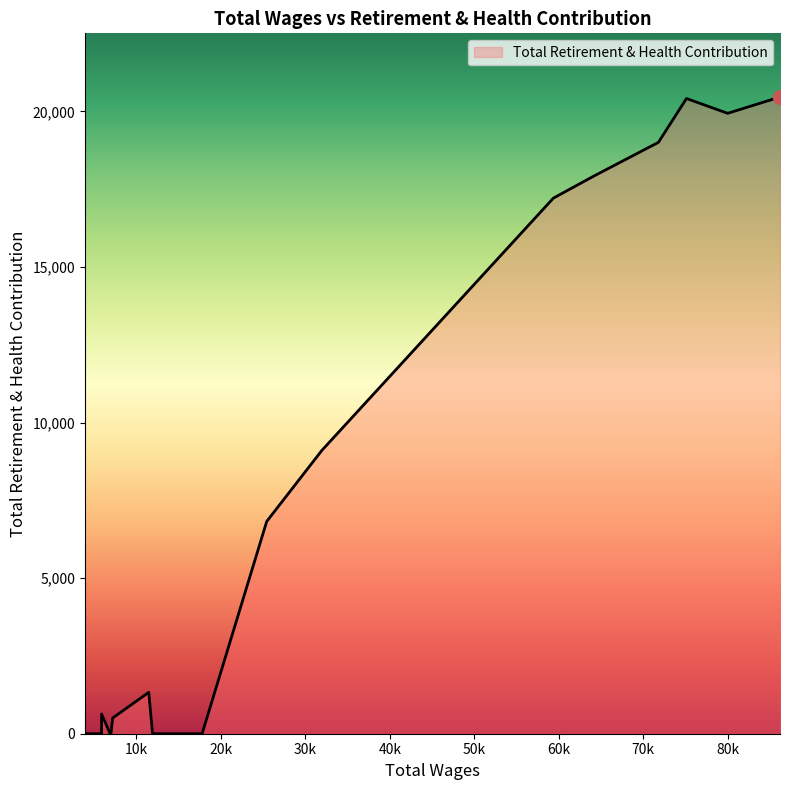

What is the greatest value displayed?

20461